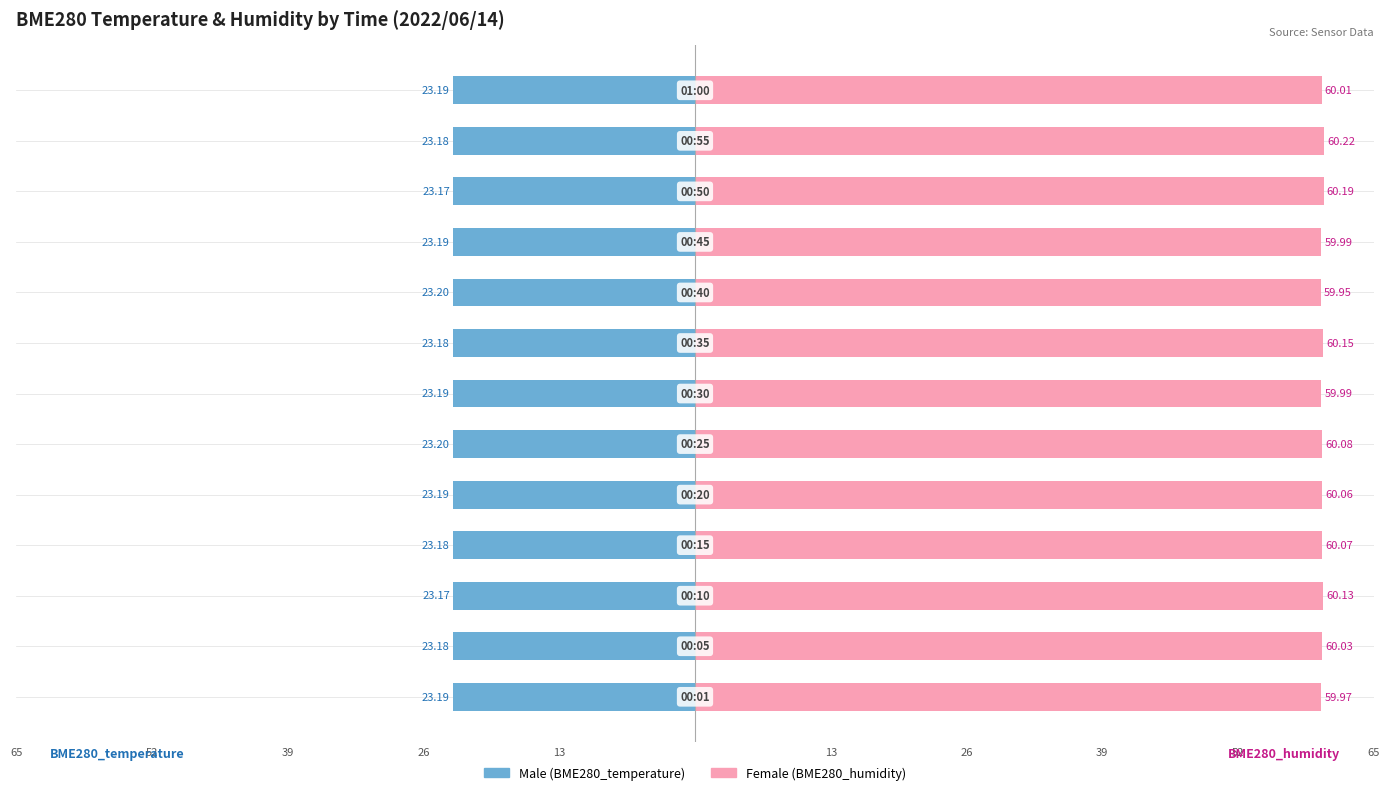

How many values in the Female series exceed 60?

9